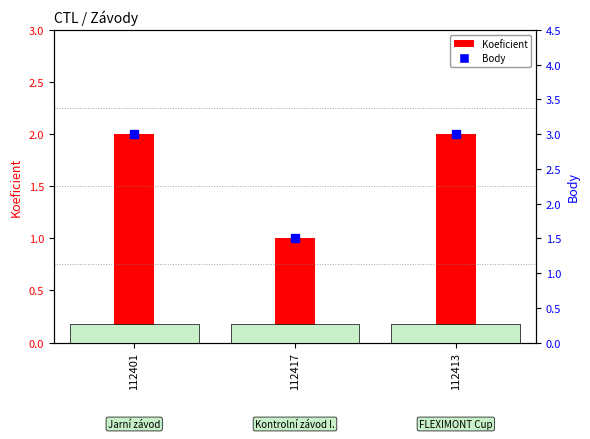

Is the value of Koeficient at 112413 greater than the value of Body at 112413?

No